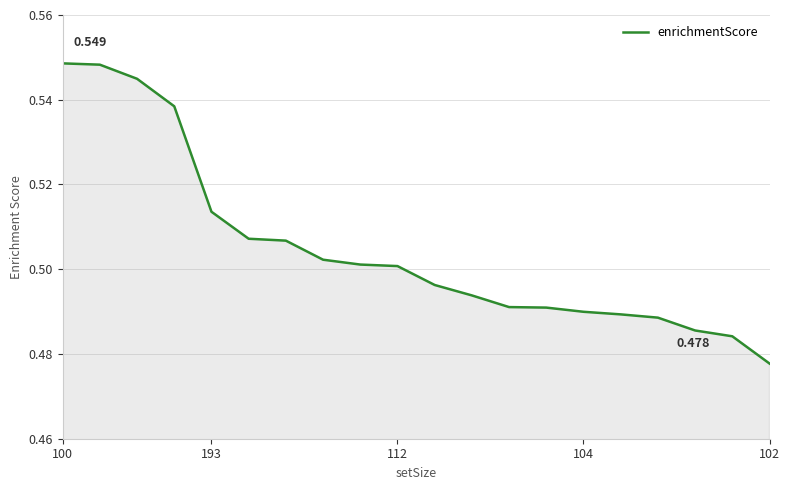

Does the chart display data point markers on the line(s)?

No